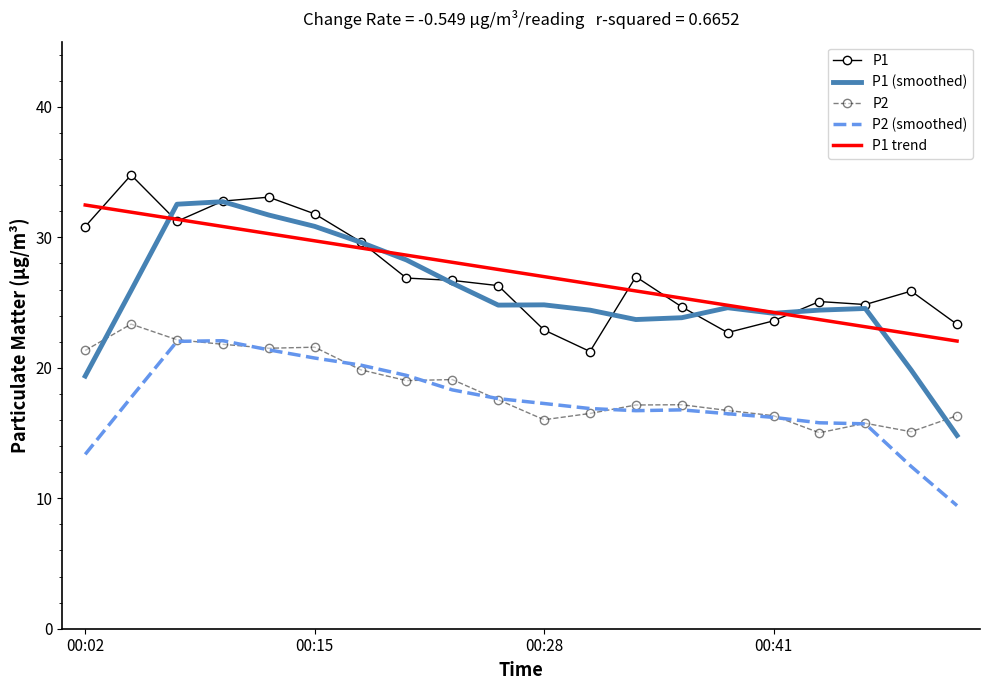

What is the greatest value displayed?

34.8